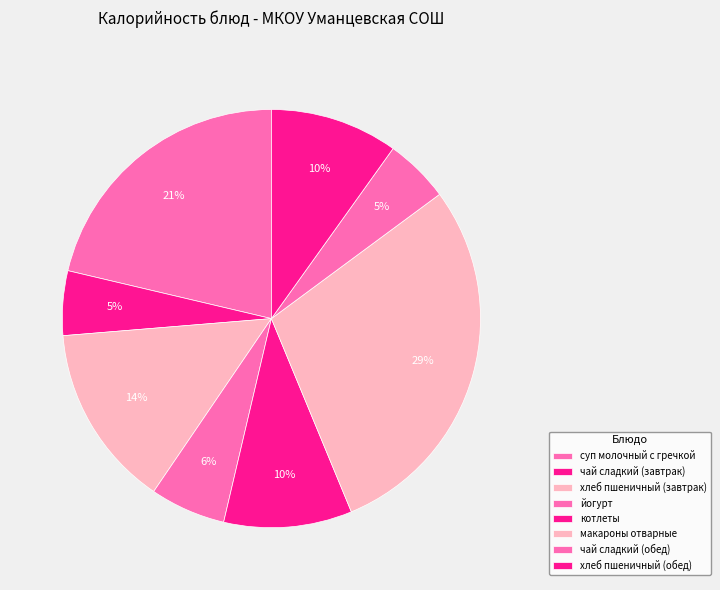

Rank the categories by value from lowest to highest.

чай сладкий (завтрак), чай сладкий (обед), йогурт, хлеб пшеничный (обед), котлеты, хлеб пшеничный (завтрак), суп молочный с гречкой, макароны отварные